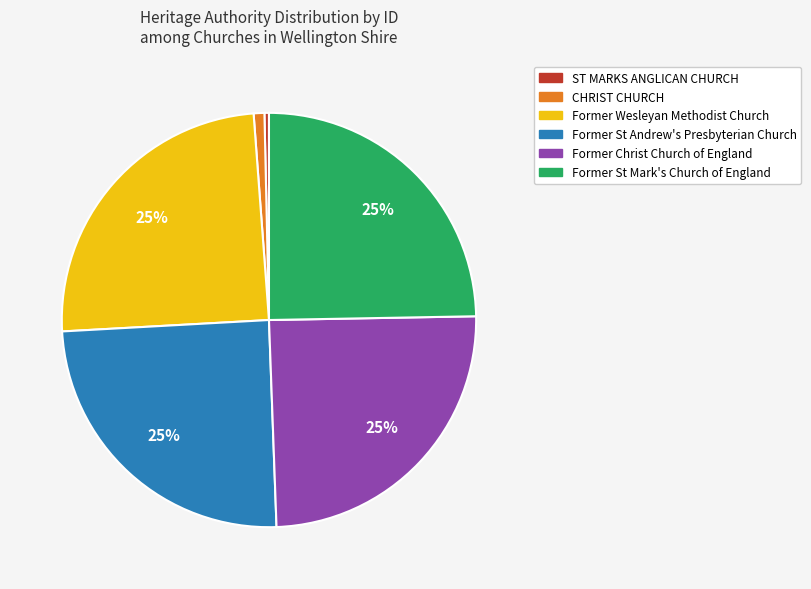

How many slices are in this pie chart?

6